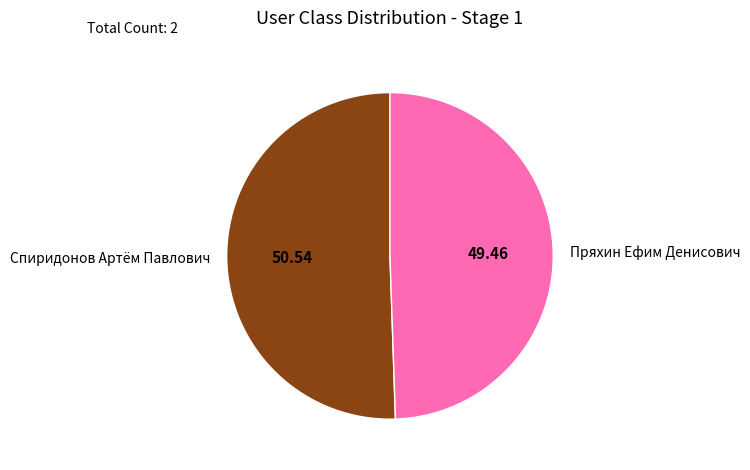

Rank the categories by value from lowest to highest.

Пряхин Ефим Денисович, Спиридонов Артём Павлович